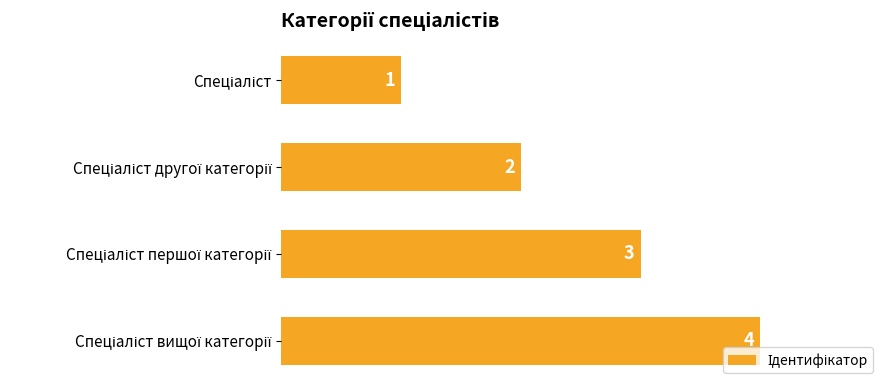

What is the minimum value shown in the chart?

1